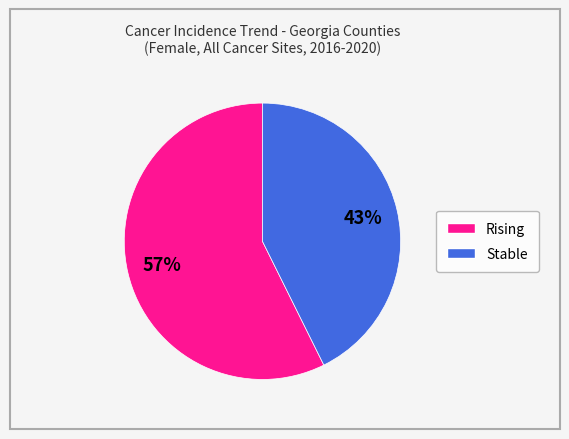

Does any single category account for the majority?

Yes